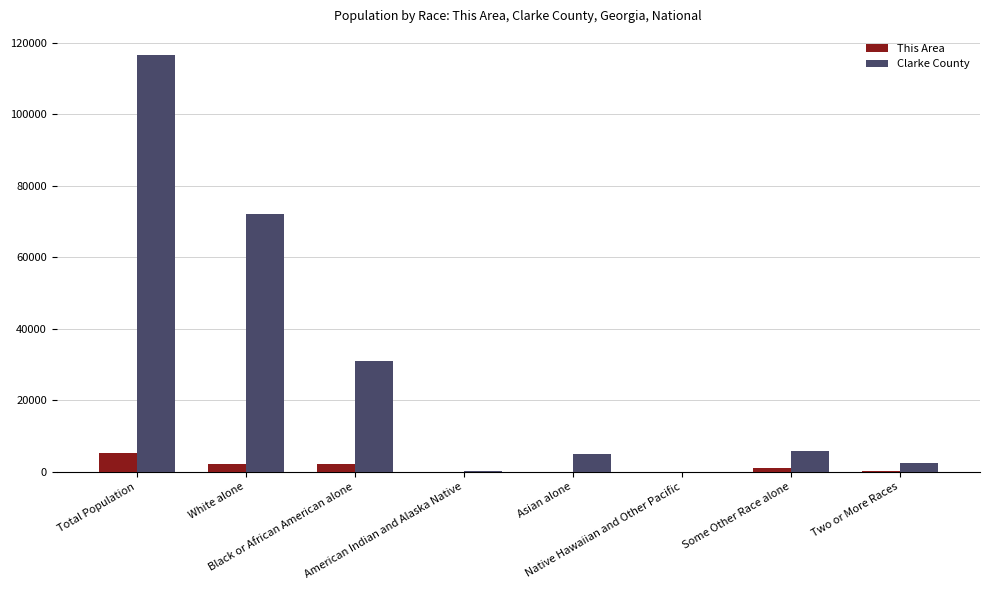

What is the sum of all Clarke County values?

233428